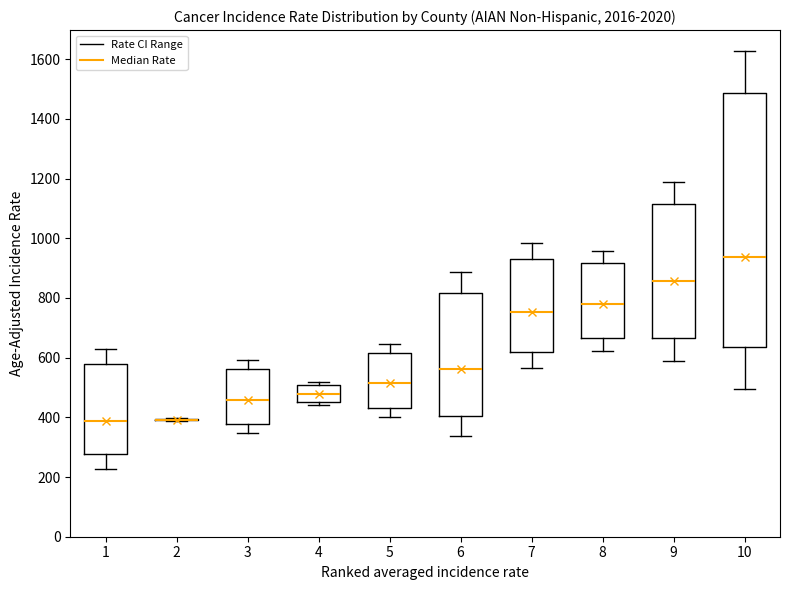

Comparing the boxes themselves (not the whiskers), which one is the tallest?

10